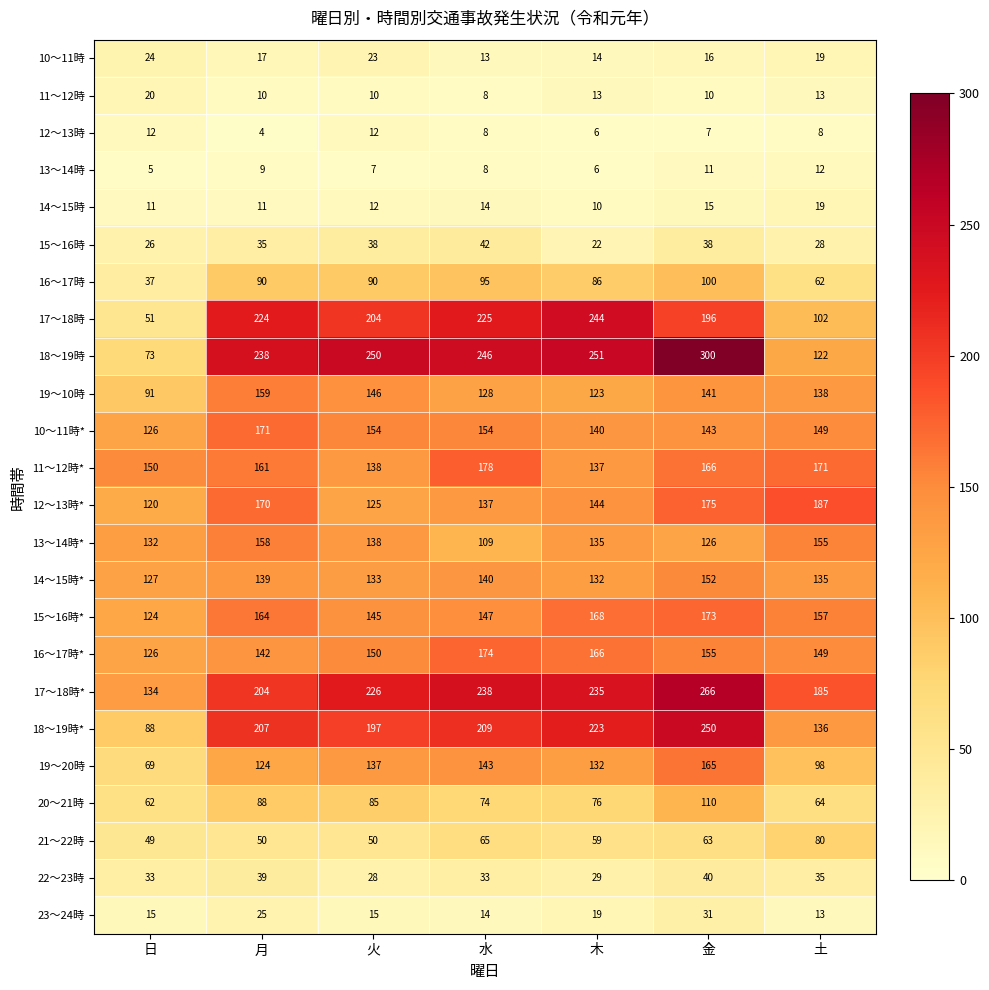

The 21～22時 series shows 50 at 火. True or false?

True